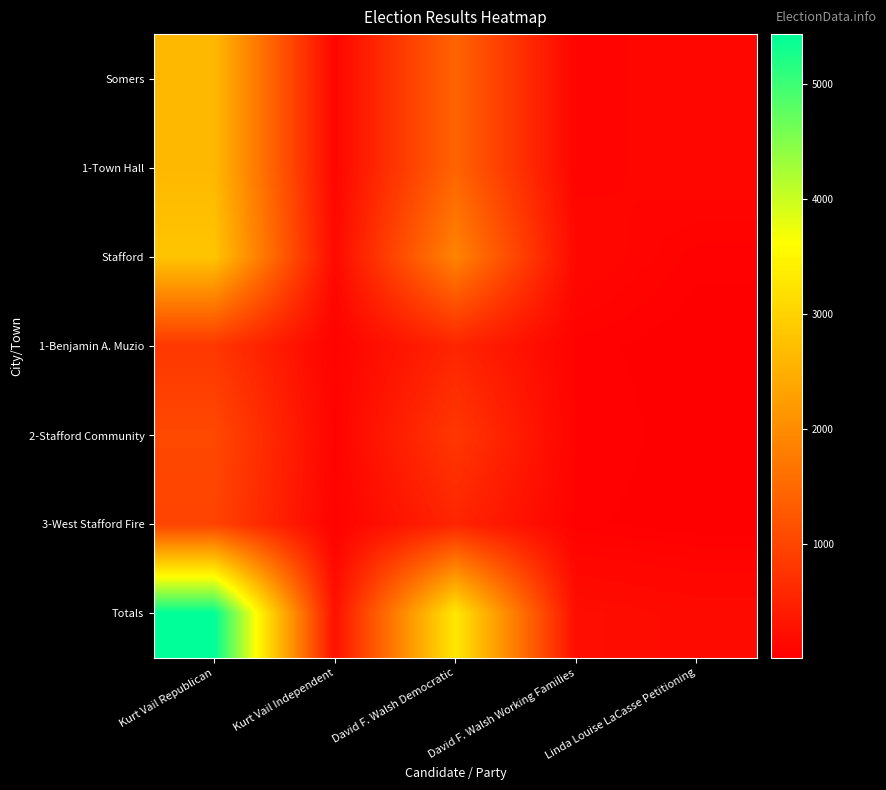

Reading right to left, list all the values displayed in this chart.

Somers: Linda Louise LaCasse Petitioning=125	David F. Walsh Working Families=75	David F. Walsh Democratic=1425	Kurt Vail Independent=98	Kurt Vail Republican=2631
1-Town Hall: Linda Louise LaCasse Petitioning=125	David F. Walsh Working Families=75	David F. Walsh Democratic=1425	Kurt Vail Independent=98	Kurt Vail Republican=2631
Stafford: Linda Louise LaCasse Petitioning=41	David F. Walsh Working Families=138	David F. Walsh Democratic=1882	Kurt Vail Independent=150	Kurt Vail Republican=2802
1-Benjamin A. Muzio: Linda Louise LaCasse Petitioning=11	David F. Walsh Working Families=45	David F. Walsh Democratic=540	Kurt Vail Independent=44	Kurt Vail Republican=795
2-Stafford Community: Linda Louise LaCasse Petitioning=16	David F. Walsh Working Families=54	David F. Walsh Democratic=799	Kurt Vail Independent=66	Kurt Vail Republican=1038
3-West Stafford Fire: Linda Louise LaCasse Petitioning=14	David F. Walsh Working Families=39	David F. Walsh Democratic=543	Kurt Vail Independent=40	Kurt Vail Republican=969
Totals: Linda Louise LaCasse Petitioning=166	David F. Walsh Working Families=213	David F. Walsh Democratic=3307	Kurt Vail Independent=248	Kurt Vail Republican=5433